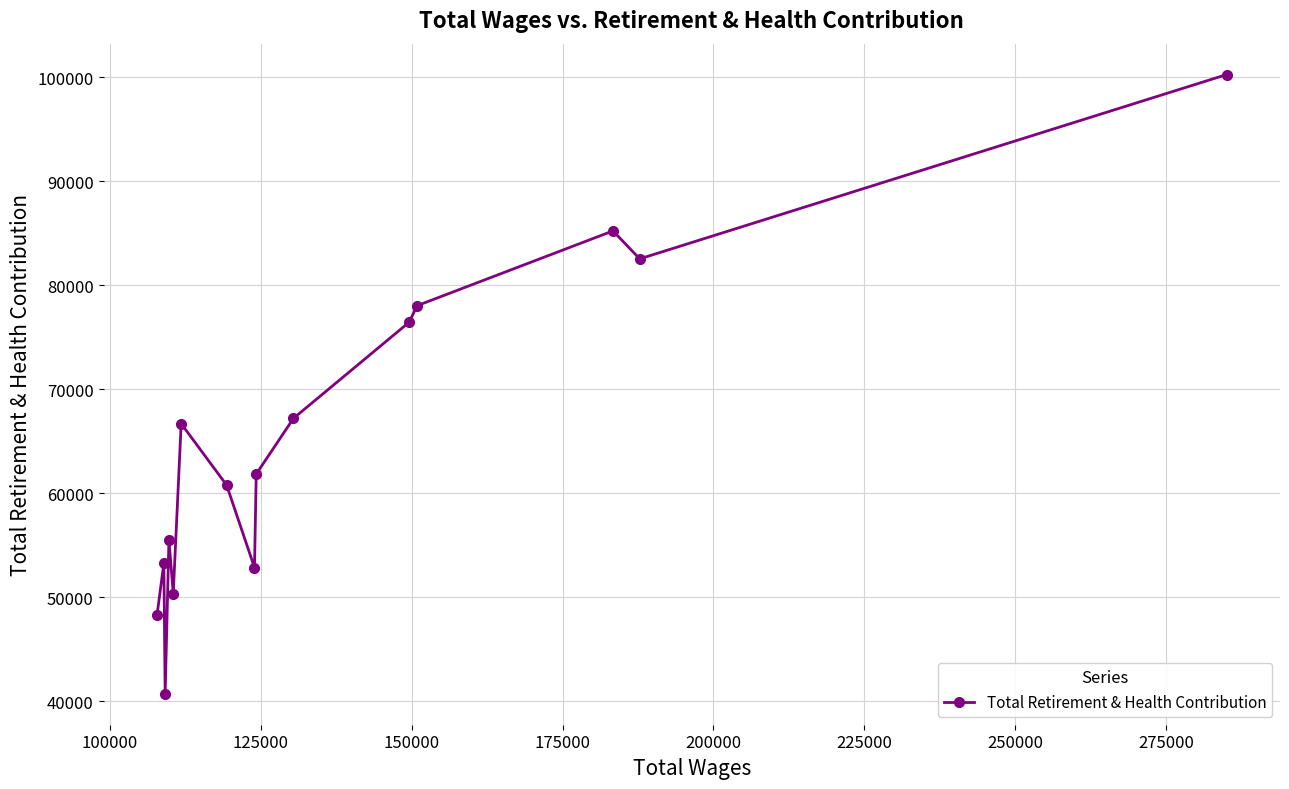

What is the greatest value displayed?

100262